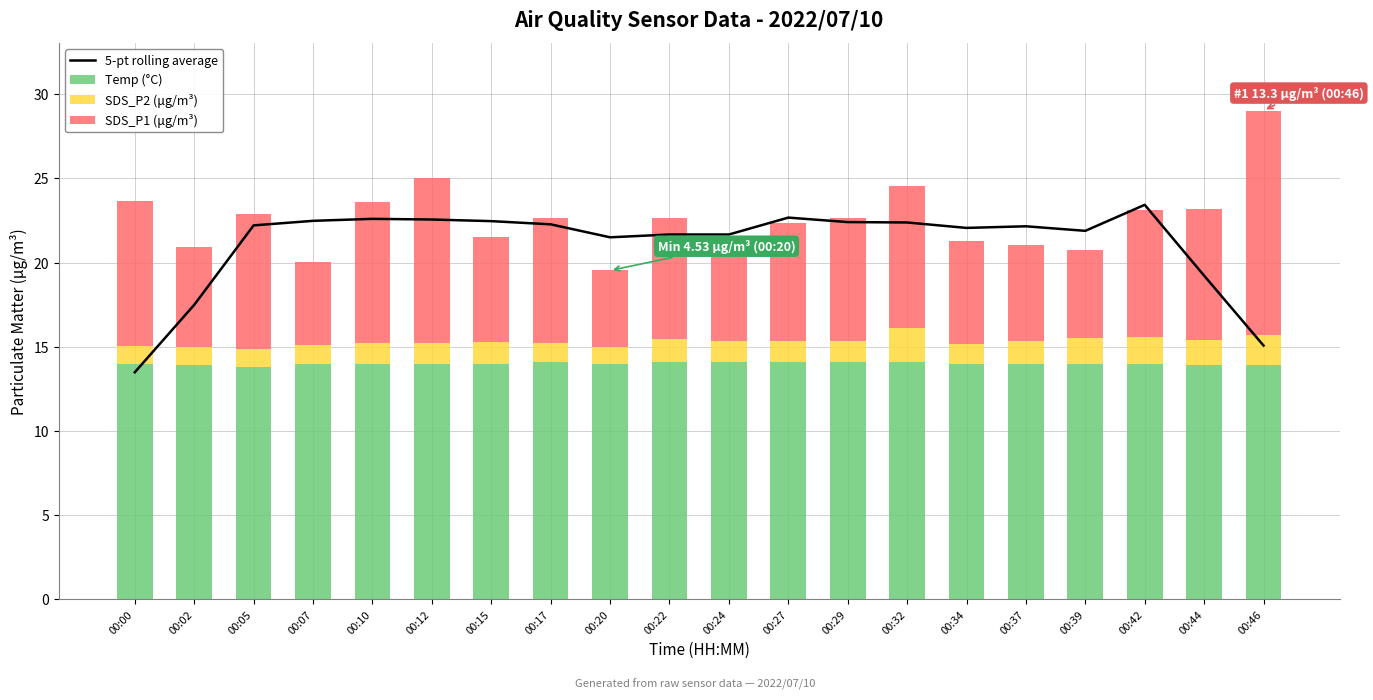

What is the difference between the maximum and minimum values in the 5-pt rolling average series?

9.9